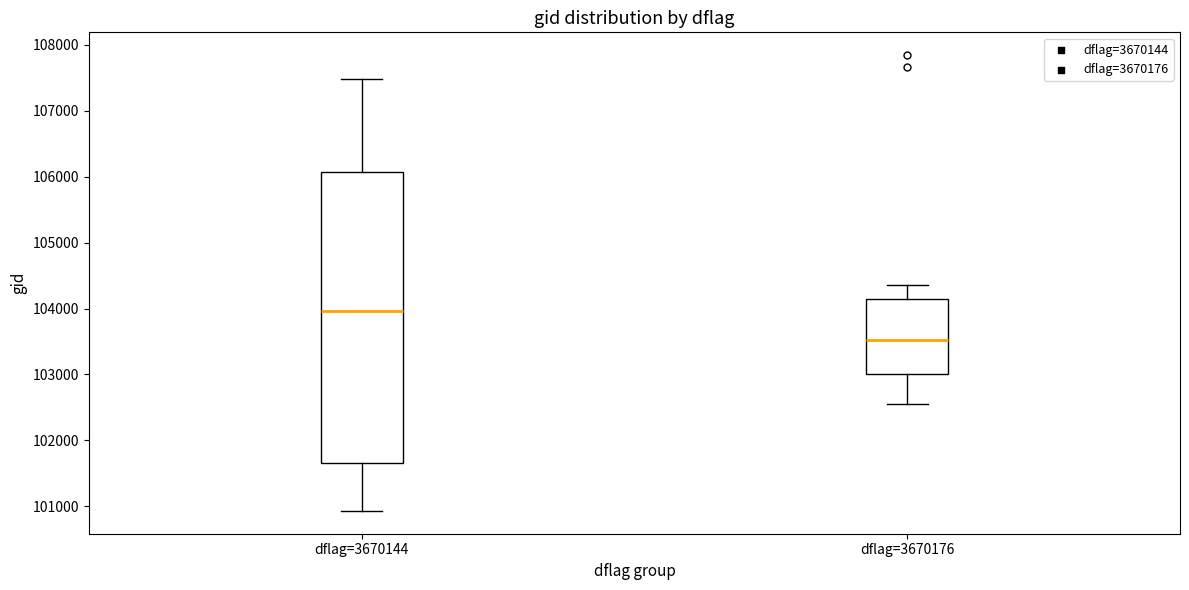

Reading left to right, read every box against the y-axis: the position of its median line, the range the box covers, and the ends of its whiskers. The values are not printed on the chart, so give them approximately, as read against the axis.

dflag=3670144: median 104000, box 101700 to 106100, whiskers 100900 to 107500
dflag=3670176: median 103500, box 103000 to 104100, whiskers 102600 to 104400